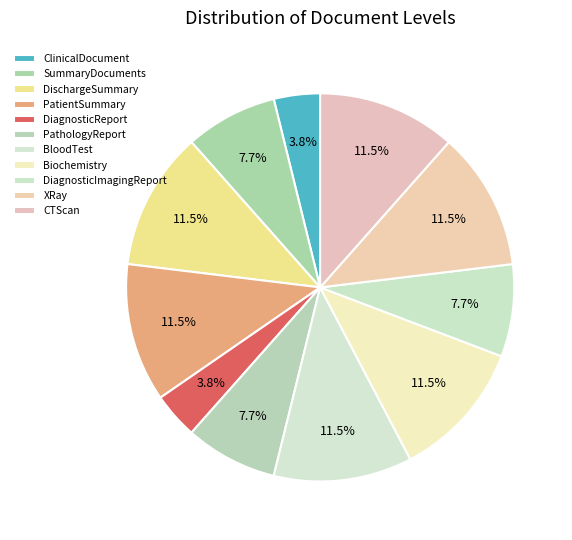

Count the number of slices in the pie.

11